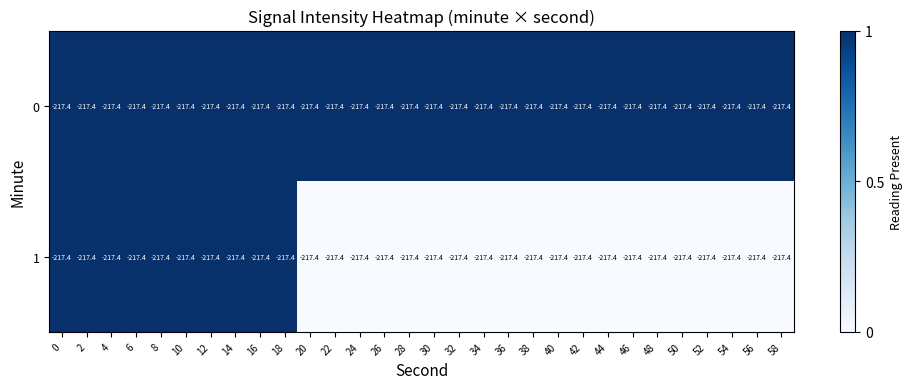

List the labels in order of 0 value, smallest first.

0, 2, 4, 6, 8, 10, 12, 14, 16, 18, 20, 22, 24, 26, 28, 30, 32, 34, 36, 38, 40, 42, 44, 46, 48, 50, 52, 54, 56, 58